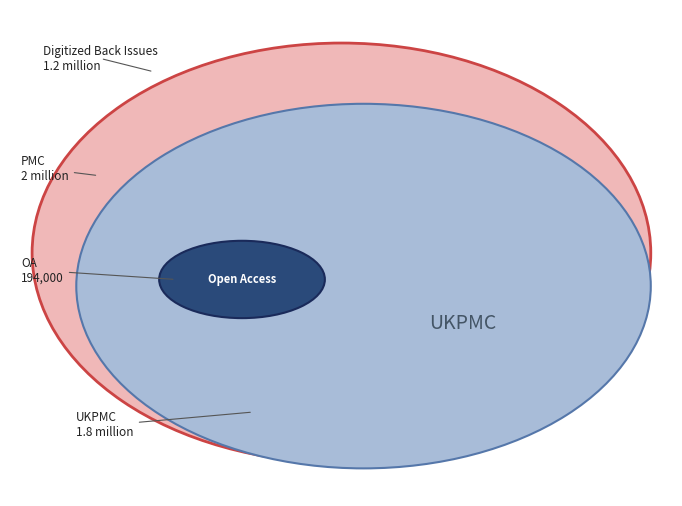

Is 15 the majority of the pie?

No